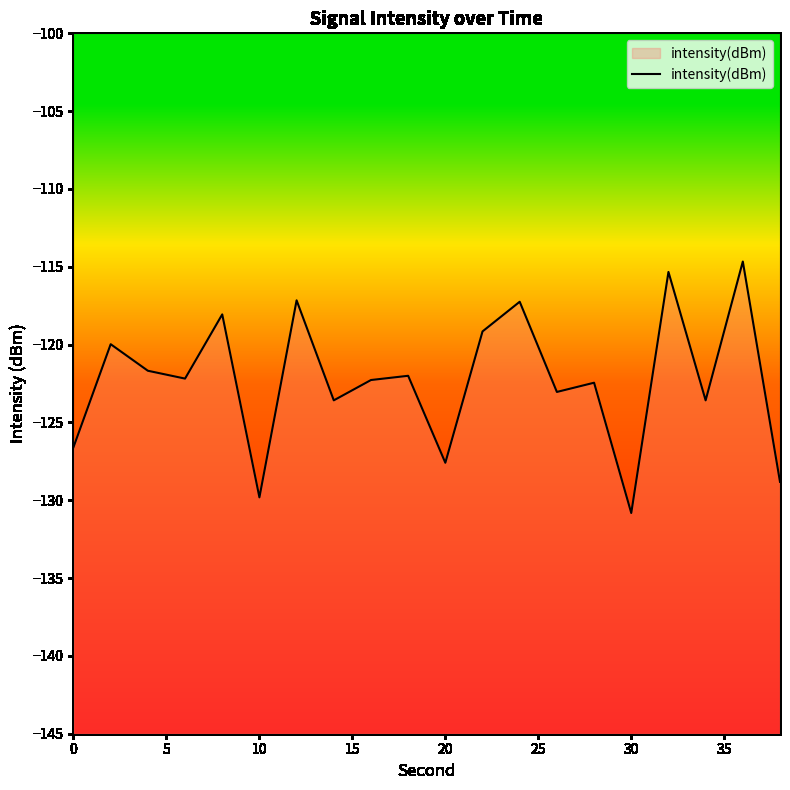

How many lines are shown in the chart?

1